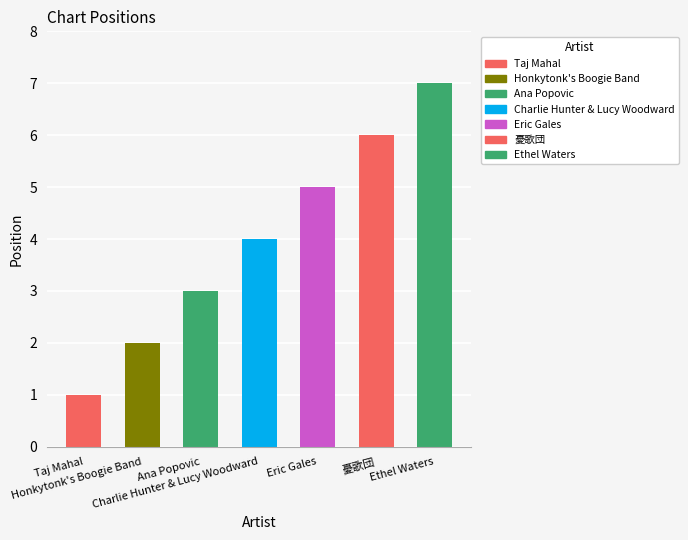

Does the chart contain stacked bars?

No